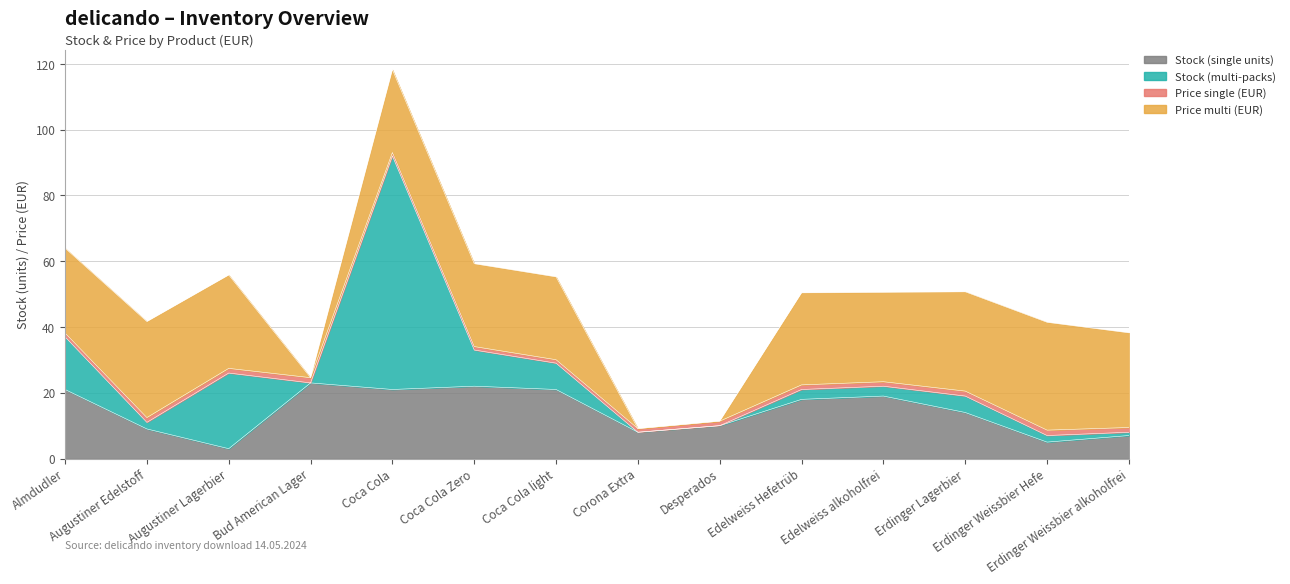

The value of Price single (EUR) at Edelweiss Hefetrüb is 0.7. True or false?

False